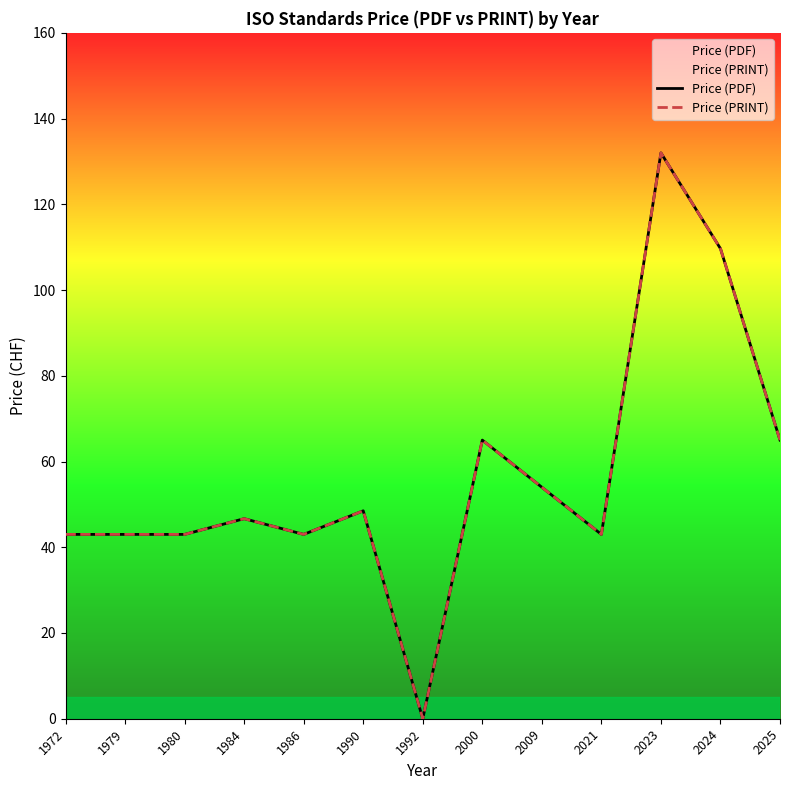

True or false: Price (PDF) and Price (PRINT) intersect in this chart.

False